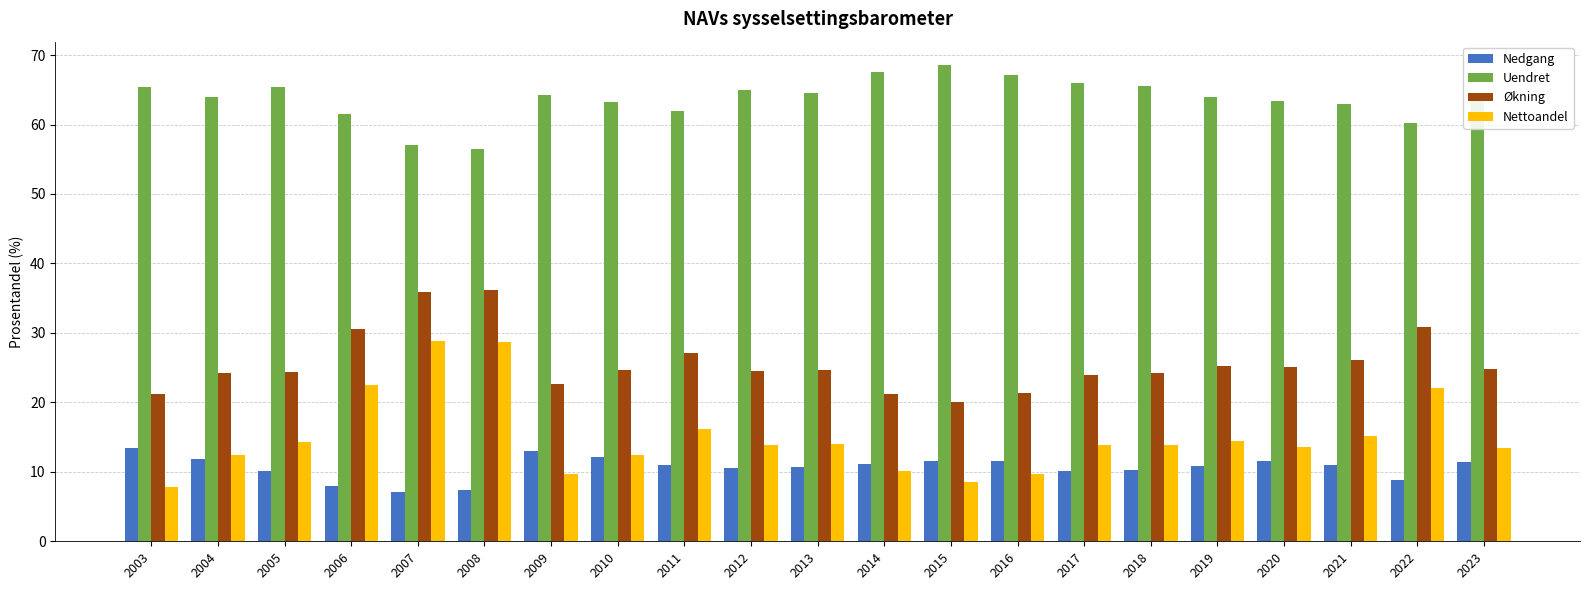

What value does the Nedgang series have at 2019?

10.8